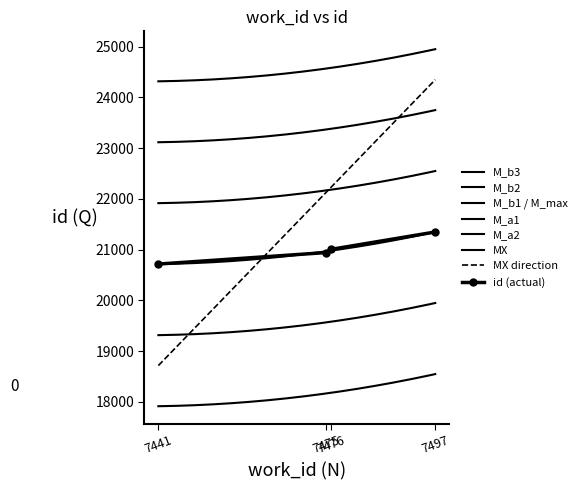

Rank the categories by value from lowest to highest.

7441, 7475, 7476, 7497